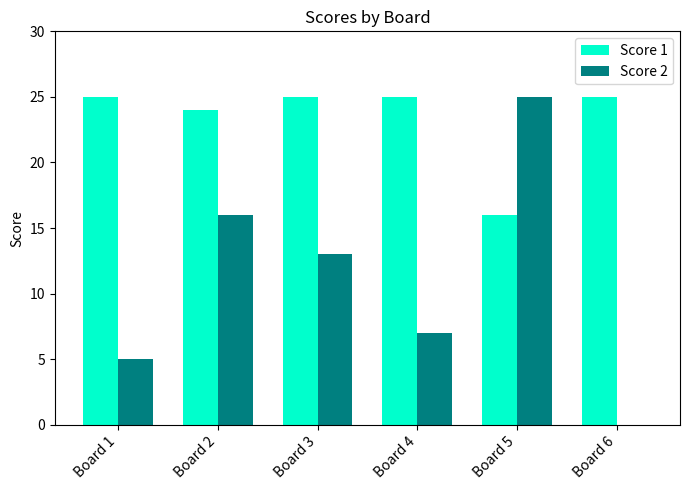

Which series has the largest total across all categories?

Score 1